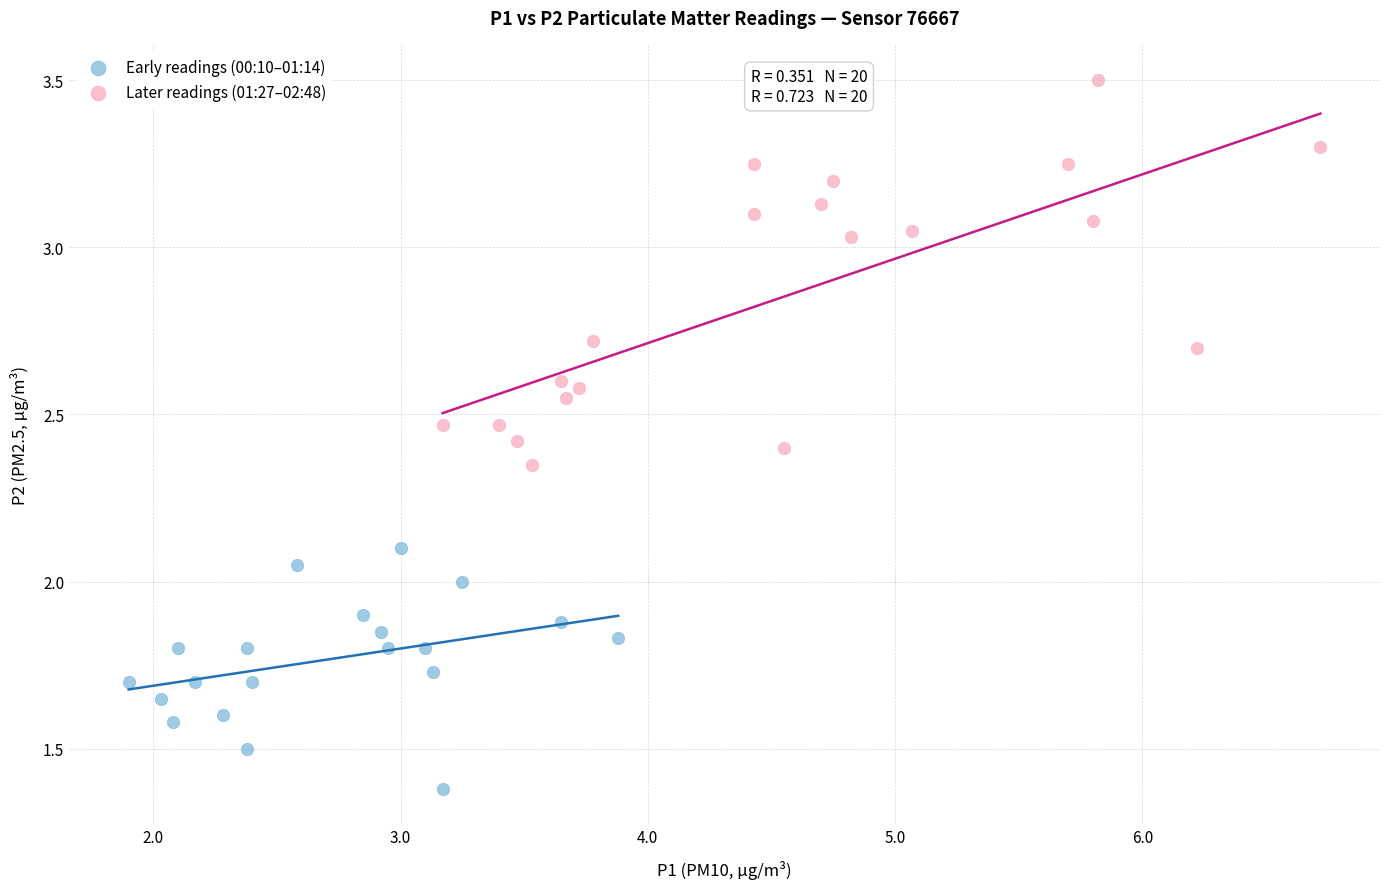

What are all the series names shown in the legend?

Early readings (00:10–01:14), Later readings (01:27–02:48)